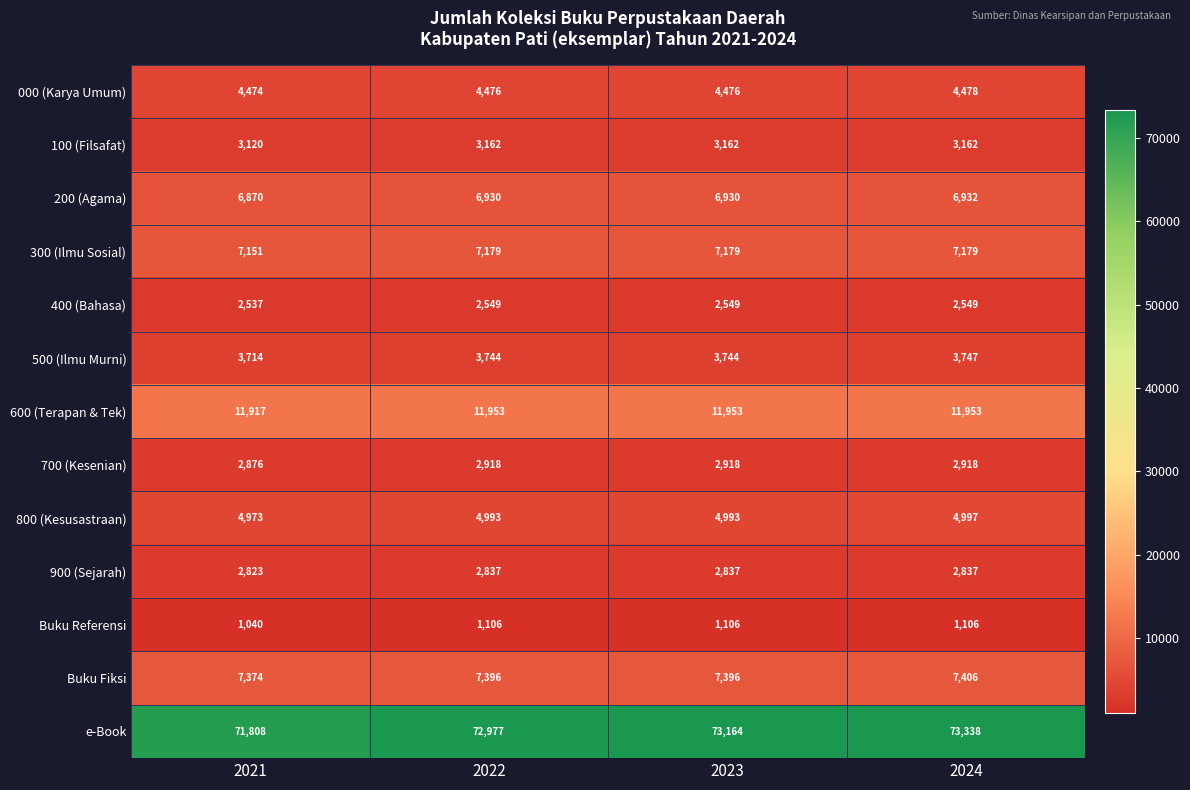

At which label does e-Book reach its peak?

2024